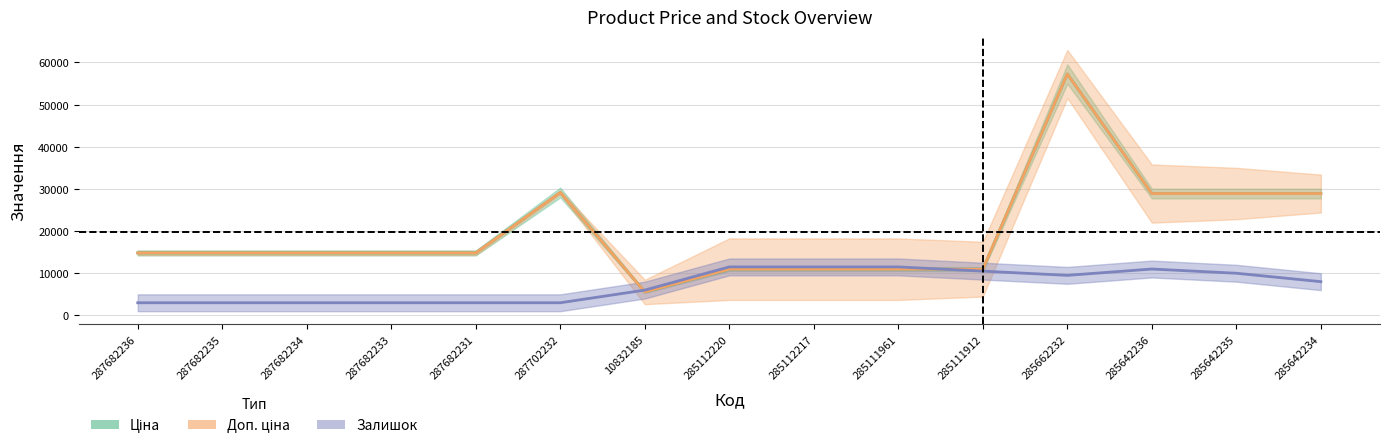

True or false: Доп. ціна has a value of 29152.3 at 287702232.

True